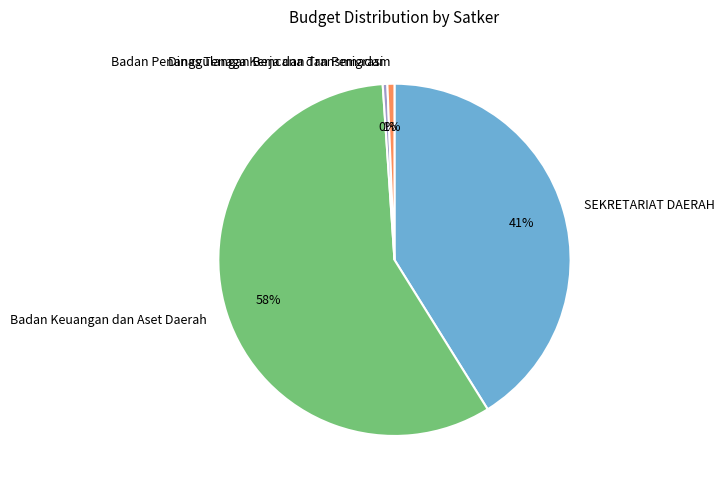

To the nearest percent, what is the difference between the Badan Penanggulangan Bencana dan Pemadam and Badan Keuangan dan Aset Daerah slice percentages?

57%